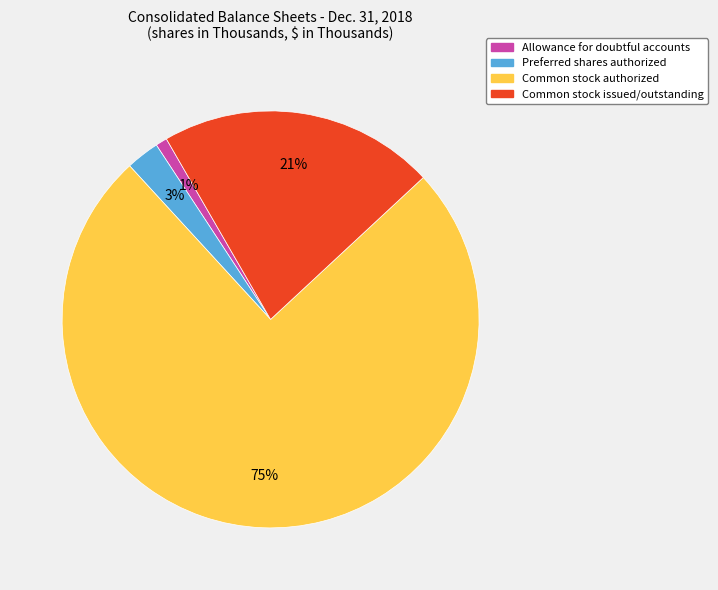

To the nearest percent, what portion does Common stock issued/outstanding represent?

21%